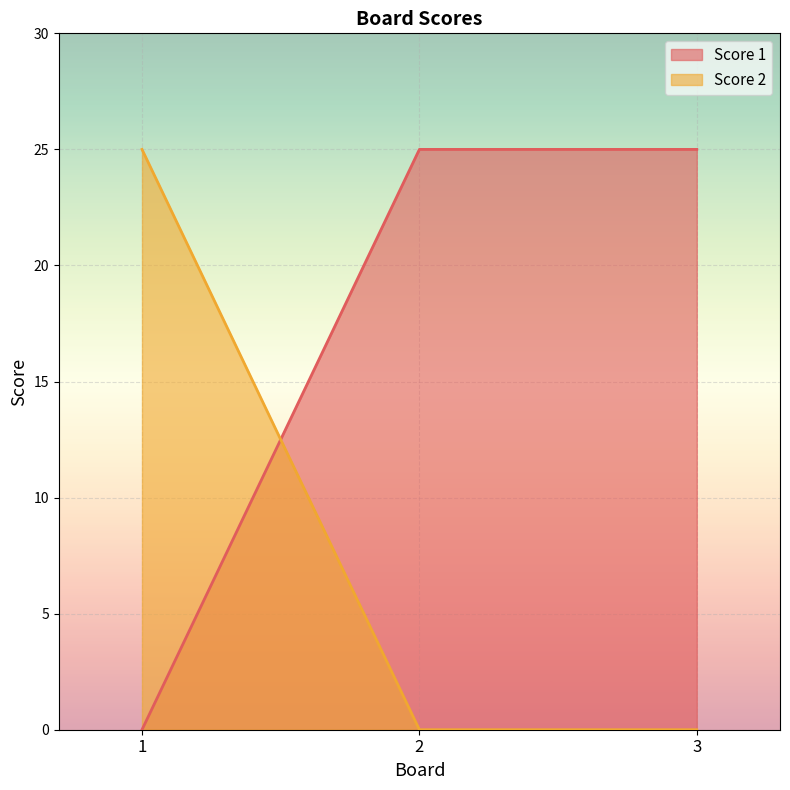

List the series in order of their peak value, highest first.

Score 1, Score 2